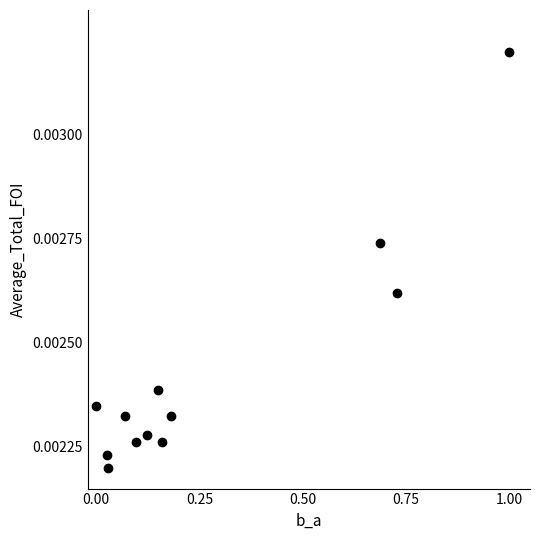

What is the average X value?

0.3